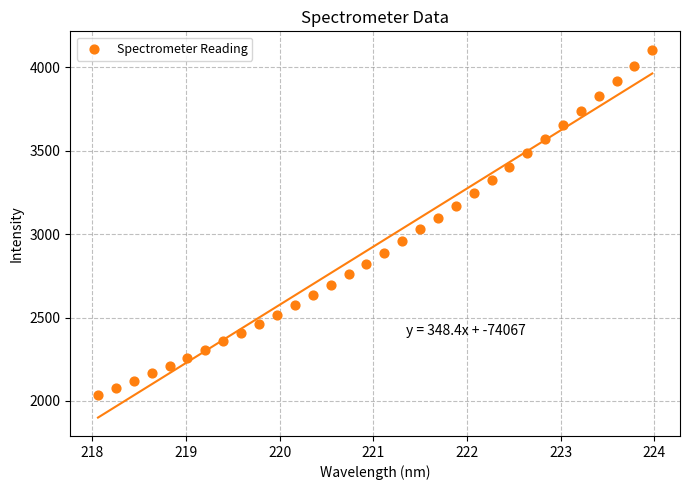

What is the range of X values (max minus min)?

5.9